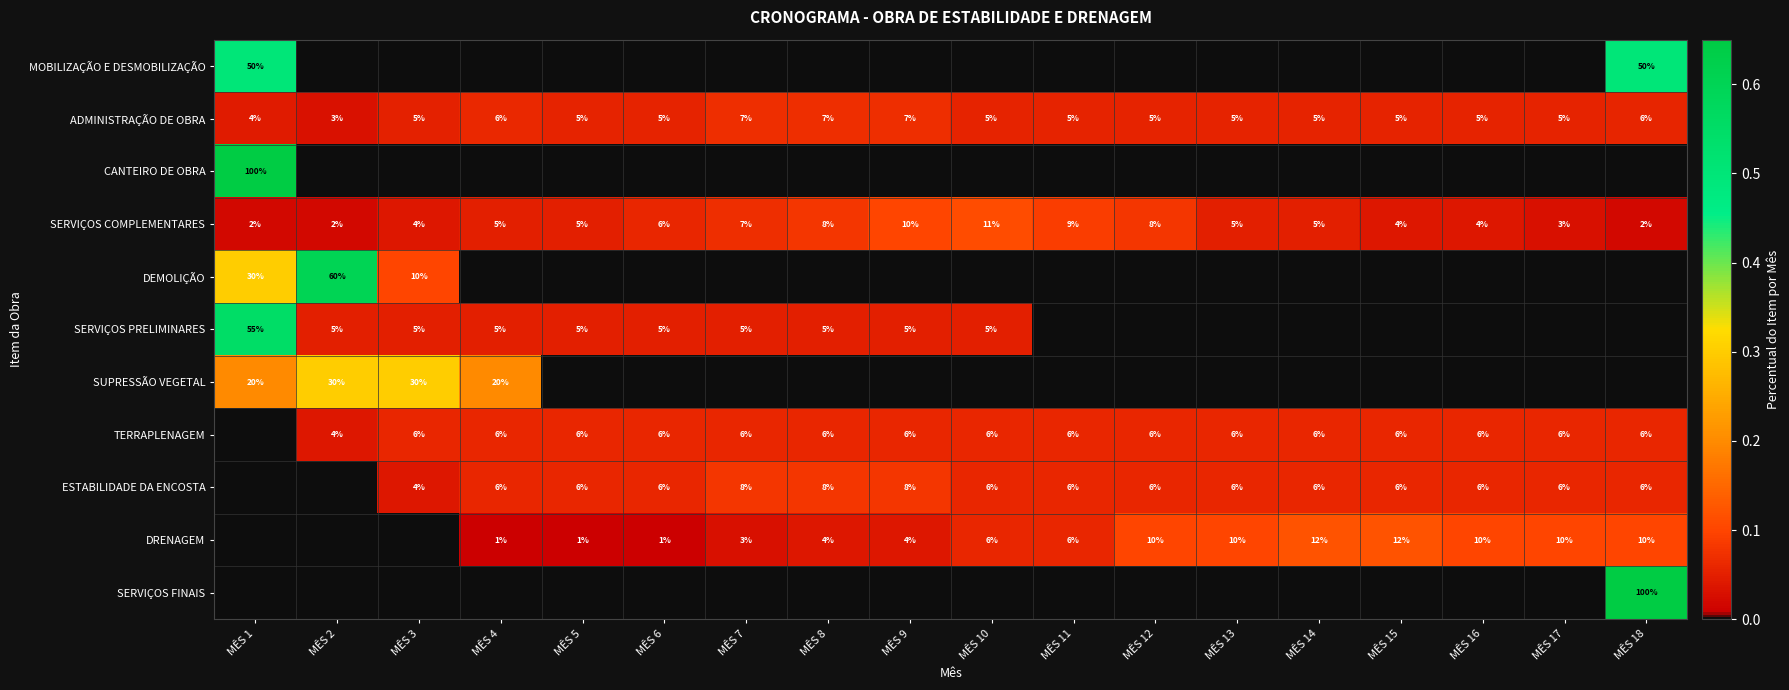

True or false: TERRAPLENAGEM has a value of 0.1 at MÊS 13.

False